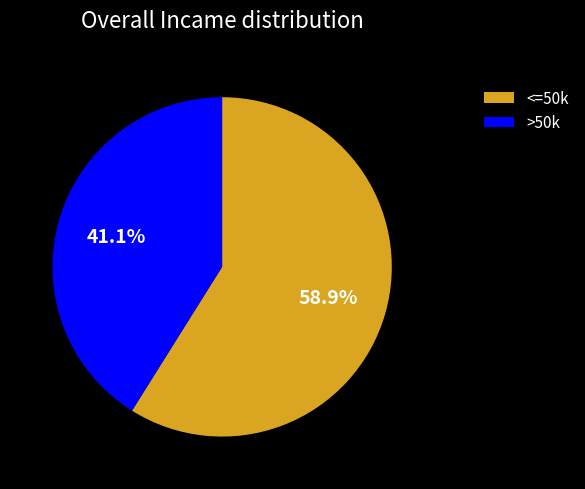

Does <=50k account for over 50% of the chart?

Yes